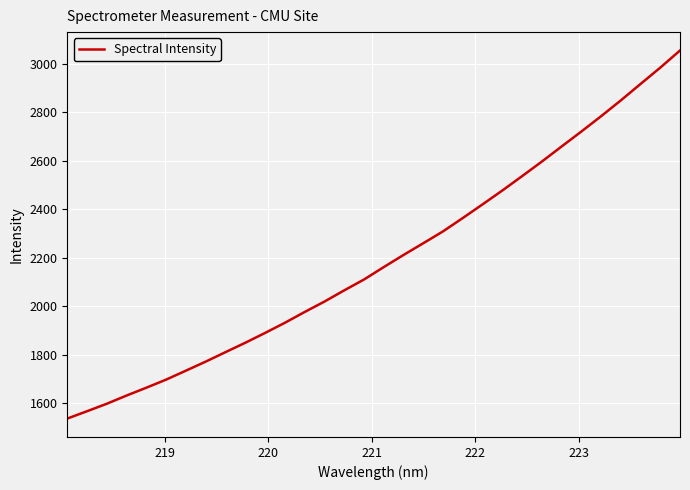

What is the difference between the maximum and minimum values?

1518.7